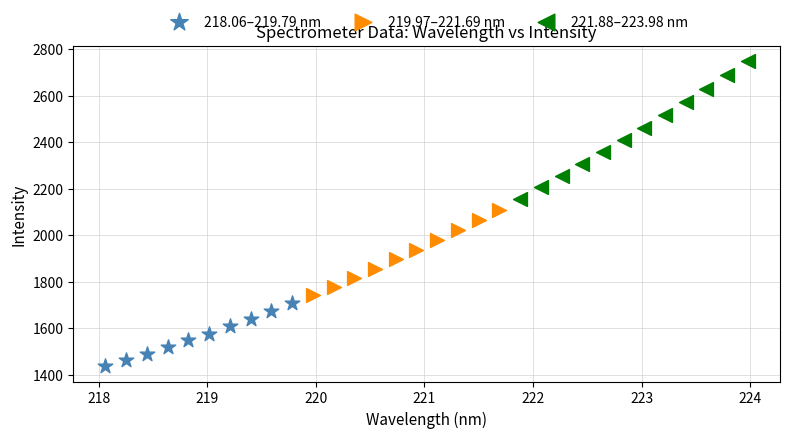

Which series reaches the minimum Y coordinate?

218.06–219.79 nm